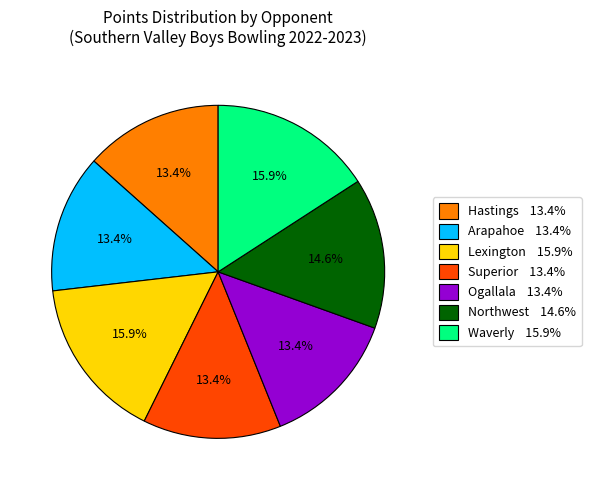

Count the number of slices in the pie.

7